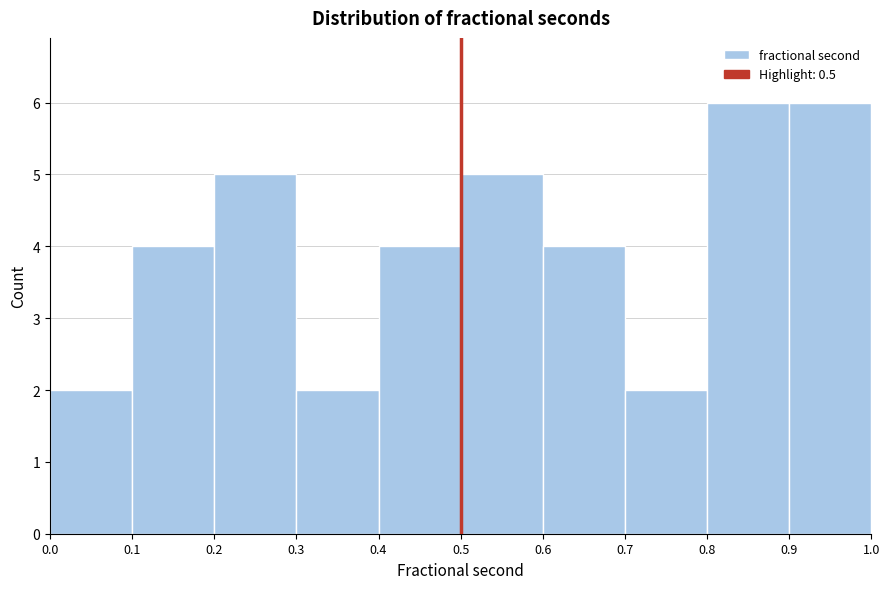

What is the height of the bar covering 0.1 to 0.2 on the x-axis? The values are not printed on the chart, so give them approximately, as read against the axis.

4